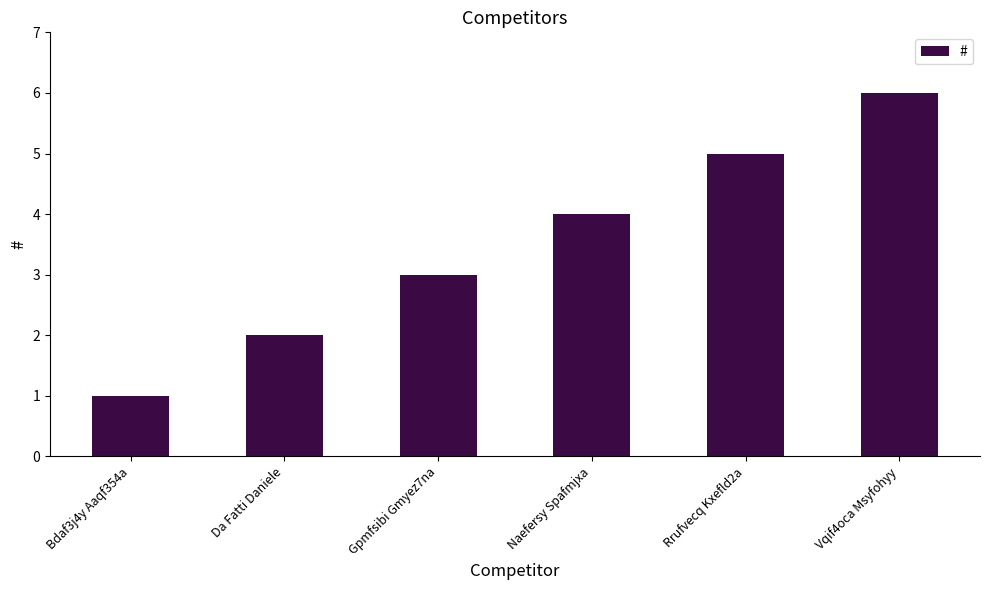

Reading left to right, list all the values displayed in this chart.

Bdaf3j4y Aaqf354a=1	Da Fatti Daniele=2	Gpmfsibi Gmyez7na=3	Naefersy Spafmjxa=4	Rrufvecq Kxefld2a=5	Vqif4oca Msyfohyy=6